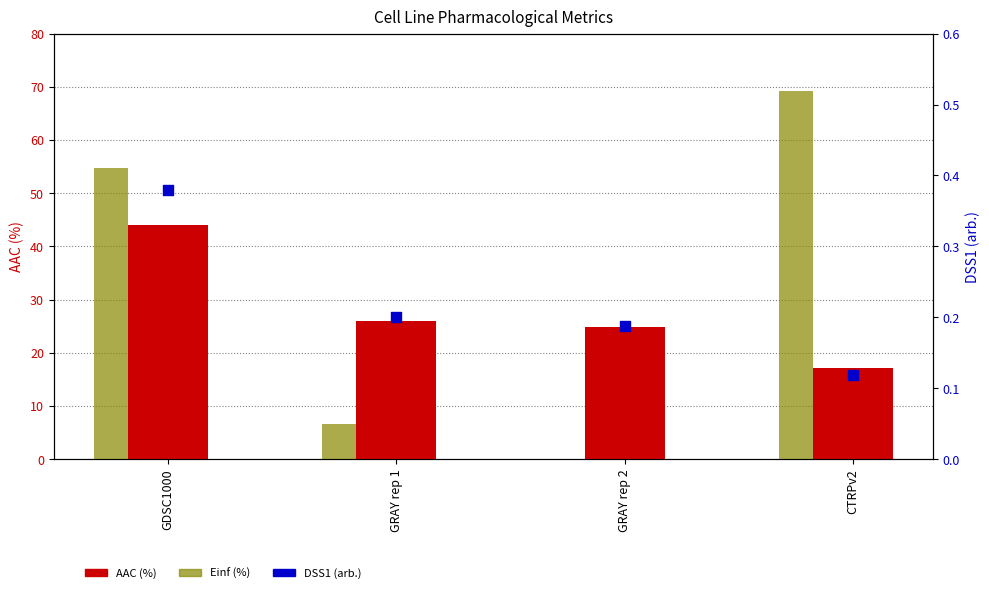

Which series has the largest Y range (max minus min)?

Einf (%)